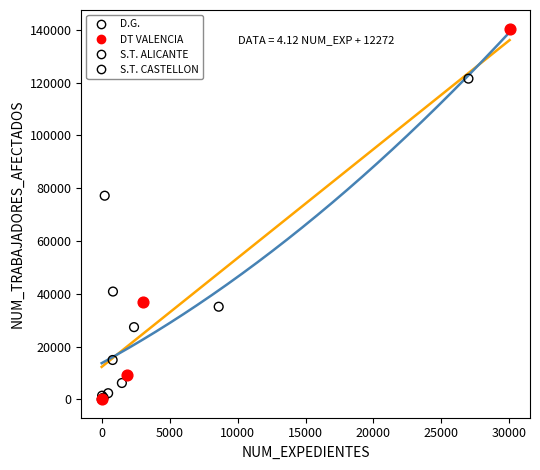

What are all the series names shown in the legend?

D.G., DT VALENCIA, S.T. ALICANTE, S.T. CASTELLON